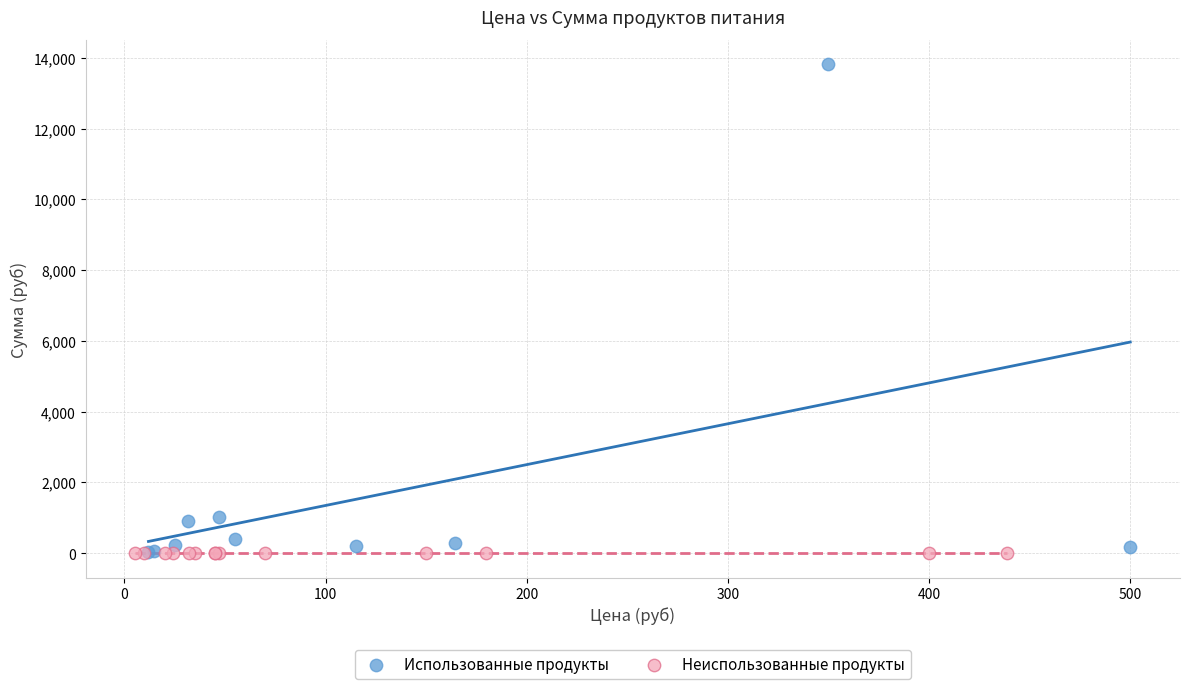

Which series contains the highest Y value?

Использованные продукты